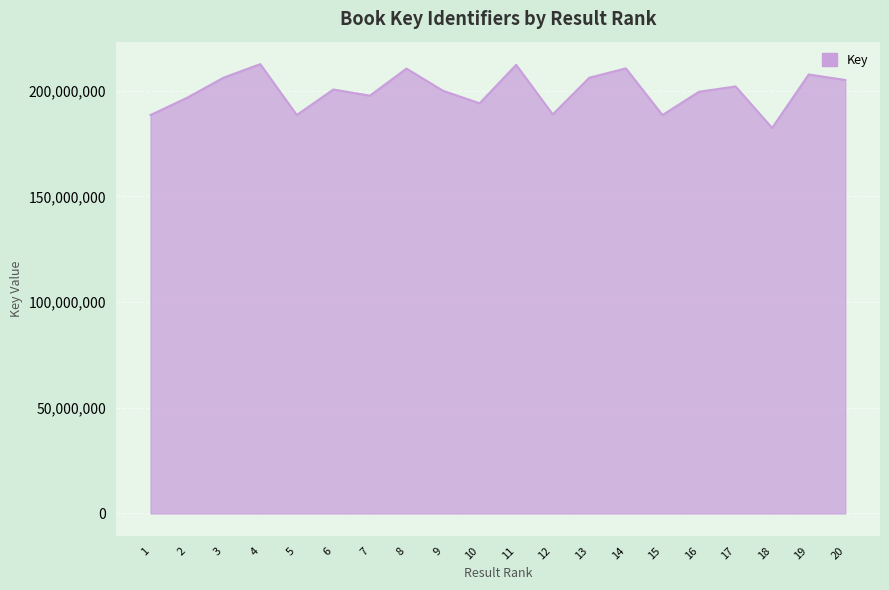

Does the chart display data point markers on the line(s)?

No